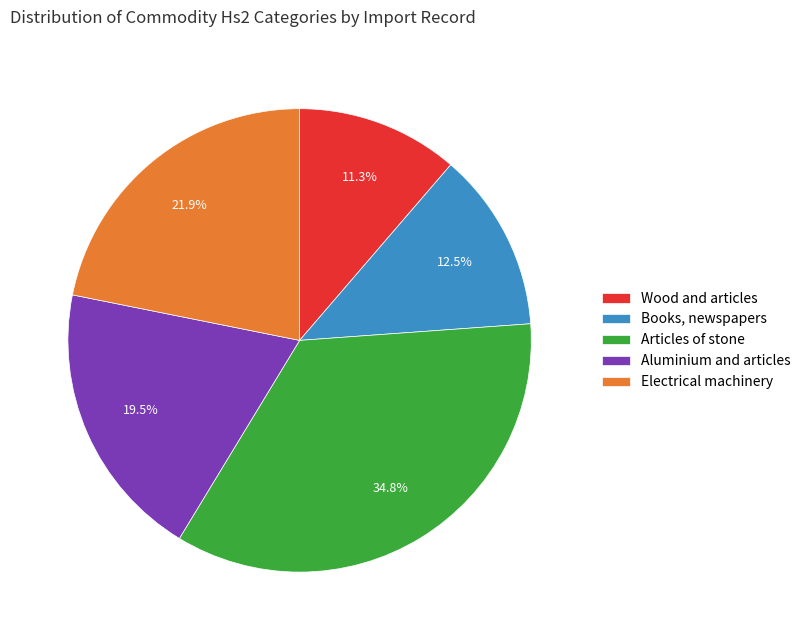

To the nearest percent, what is the difference between the largest and smallest slice percentages?

24%